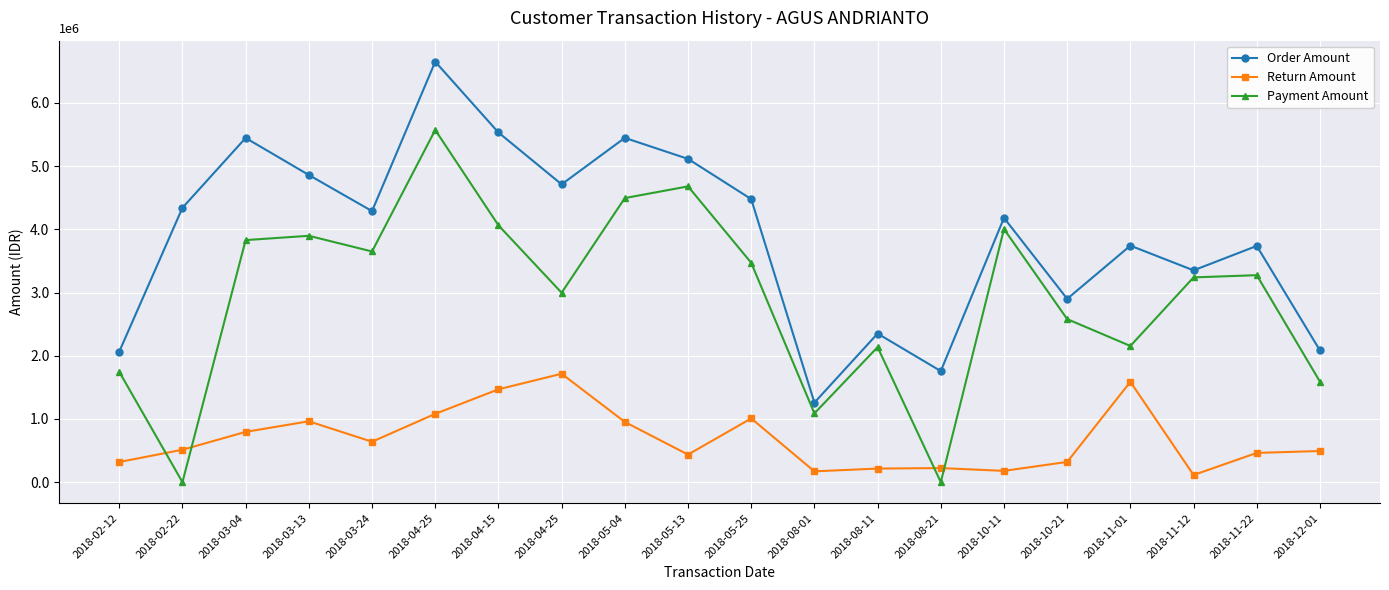

Does the chart have visible grid lines?

Yes